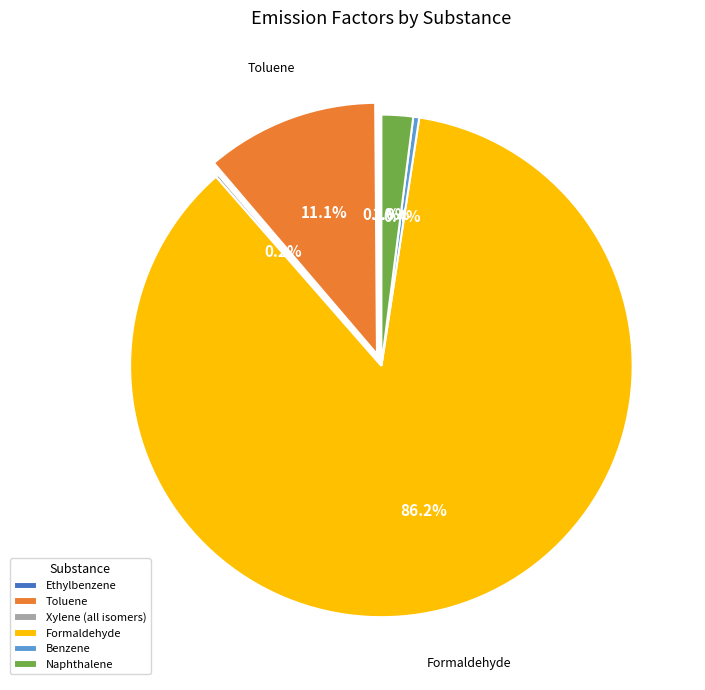

Is Toluene the majority of the pie?

No